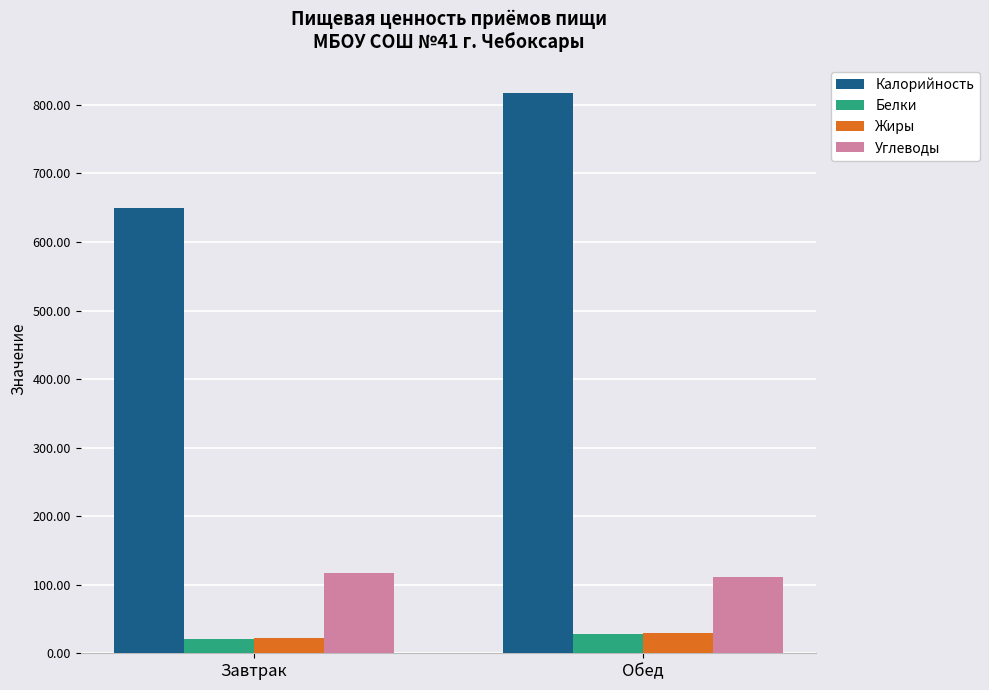

Where does the Углеводы series first go above 116?

Завтрак